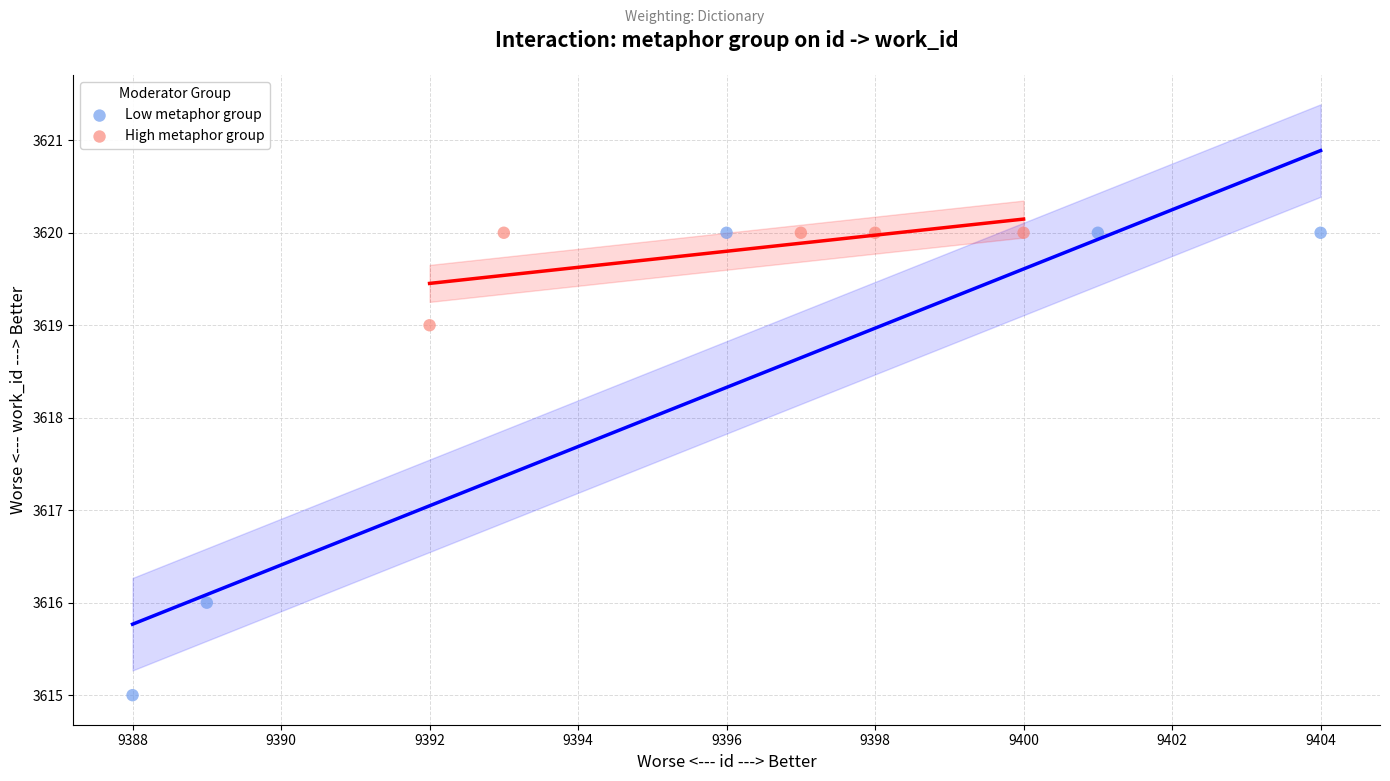

What are all the series names shown in the legend?

Low metaphor group, High metaphor group